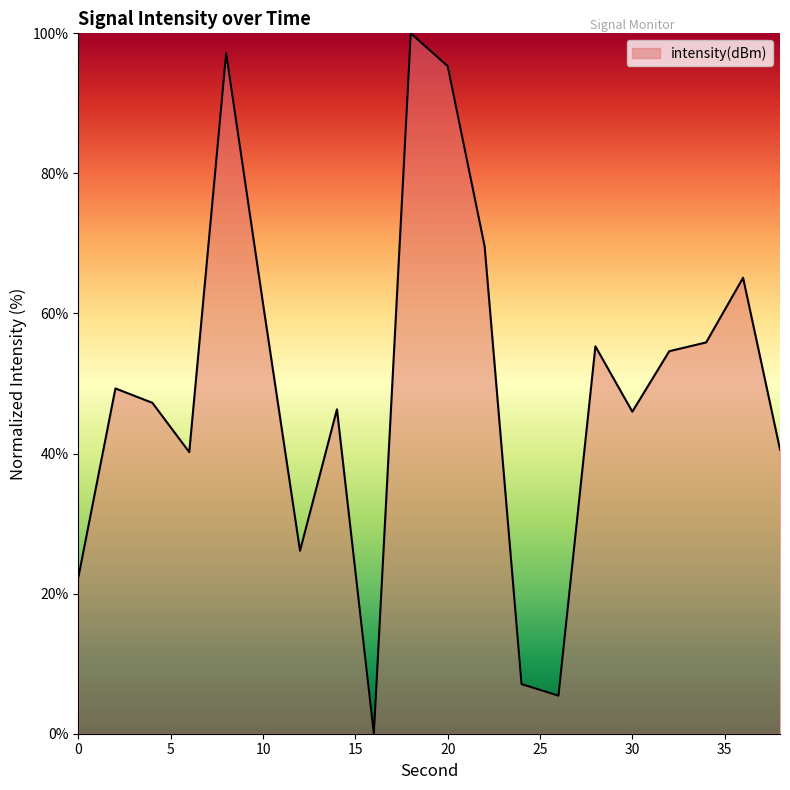

What is the greatest value displayed?

100.0